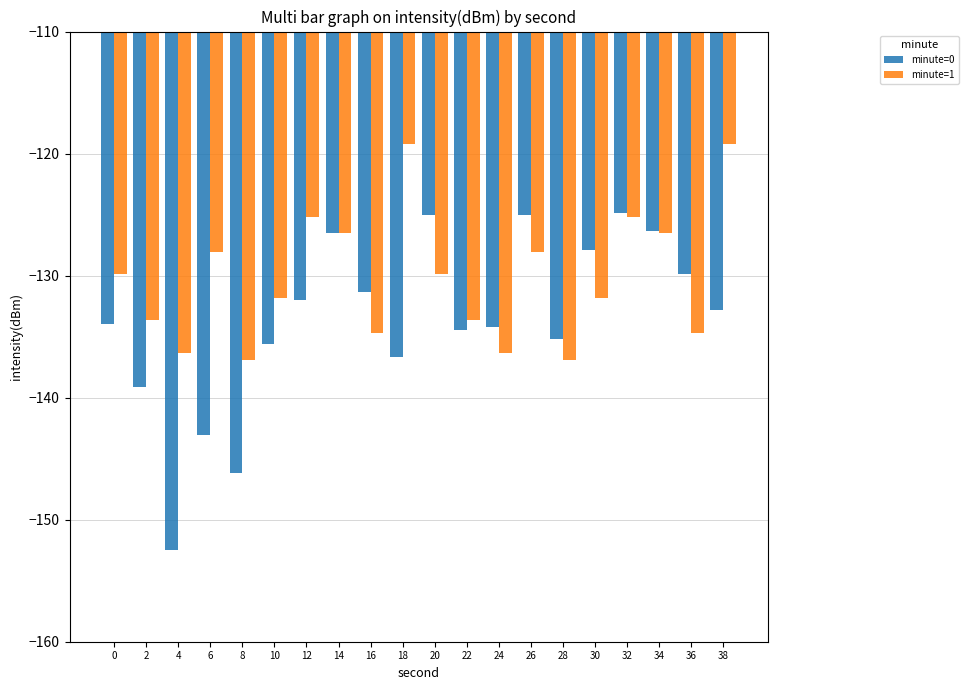

The minute=0 series shows -31.8 at 36. True or false?

False